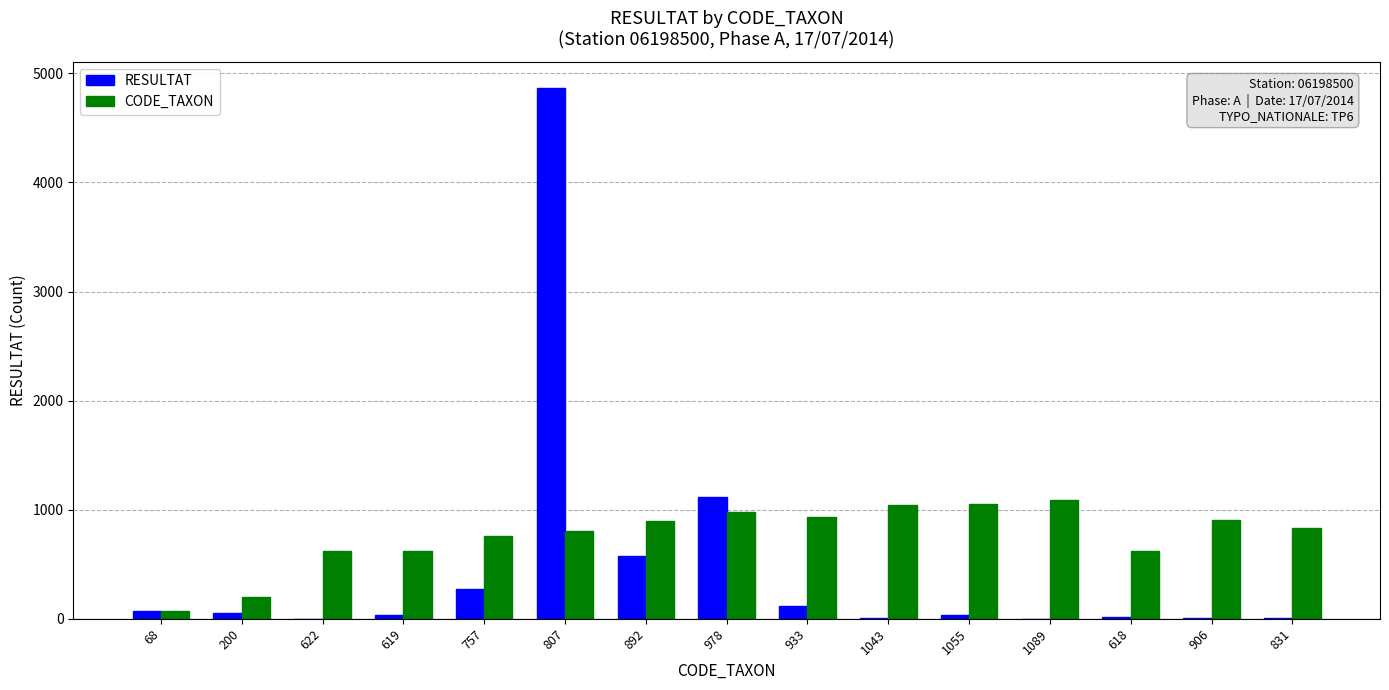

Which category has the highest value across all series?

807